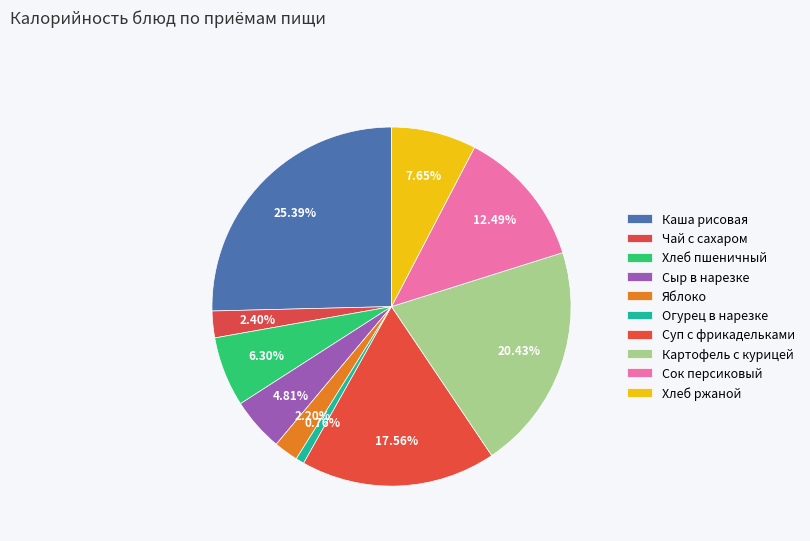

How many slices are in this pie chart?

10